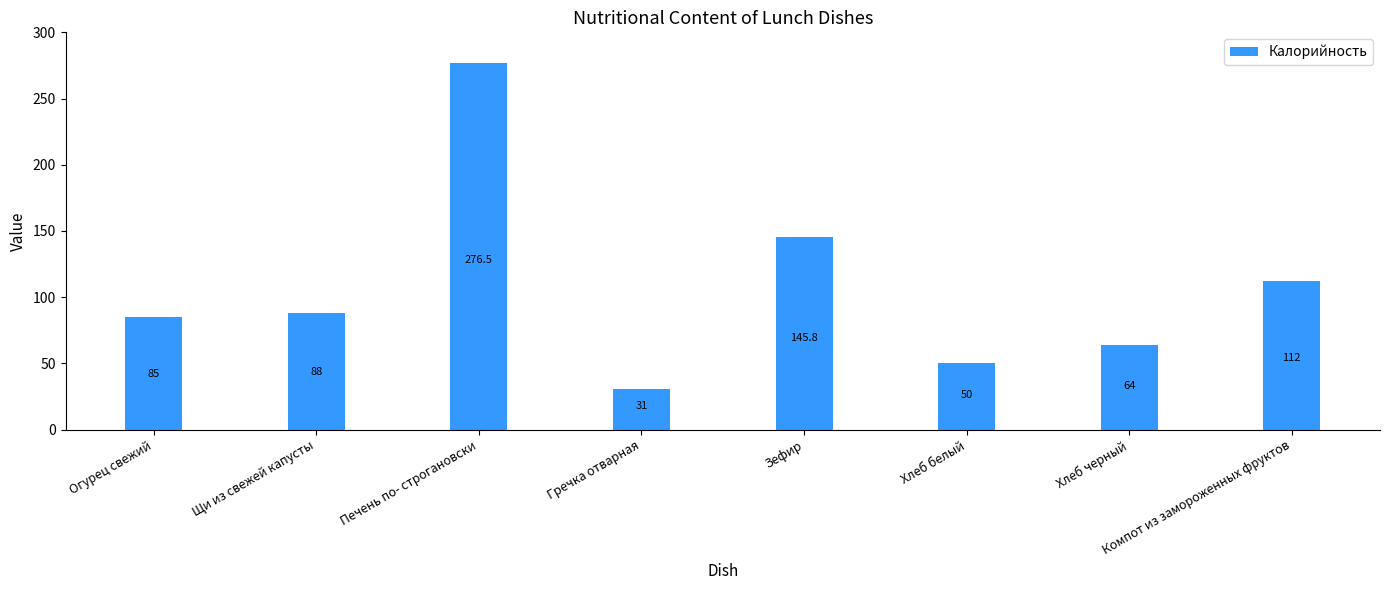

Reading right to left, list all the values displayed in this chart.

Компот из замороженных фруктов=112.0	Хлеб черный=64.0	Хлеб белый=50.0	Зефир=145.8	Гречка отварная=31.0	Печень по- строгановски=276.5	Щи из свежей капусты=88.0	Огурец свежий=85.0